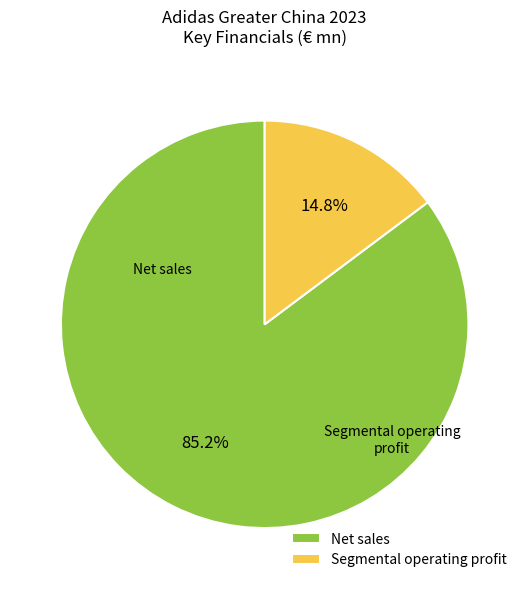

Between Net sales and Segmental operating profit, which is larger?

Net sales